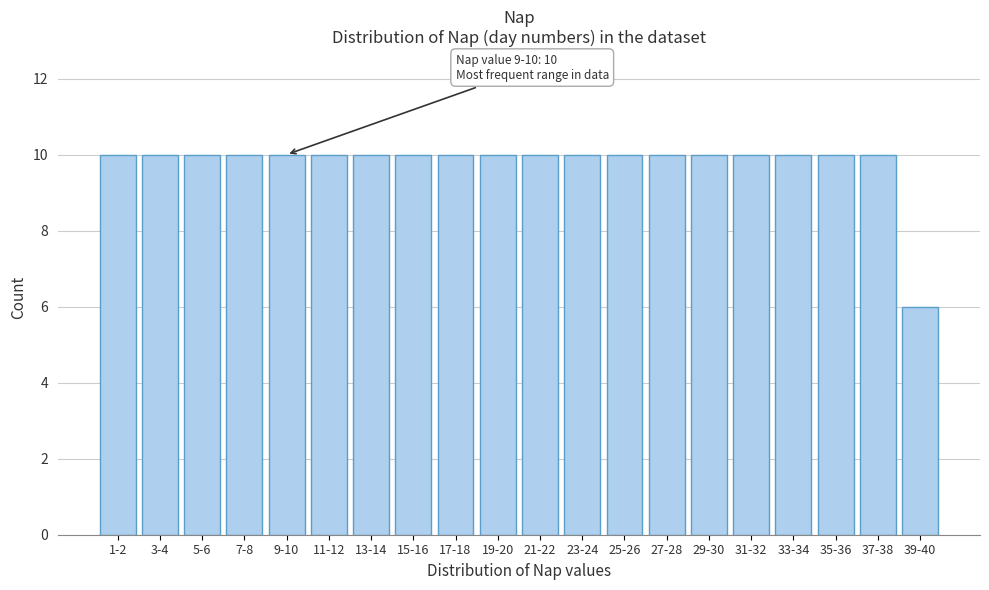

Reading left to right, transcribe all the data shown in this chart.

10	10	10	10	10	10	10	10	10	10	10	10	10	10	10	10	10	10	10	6